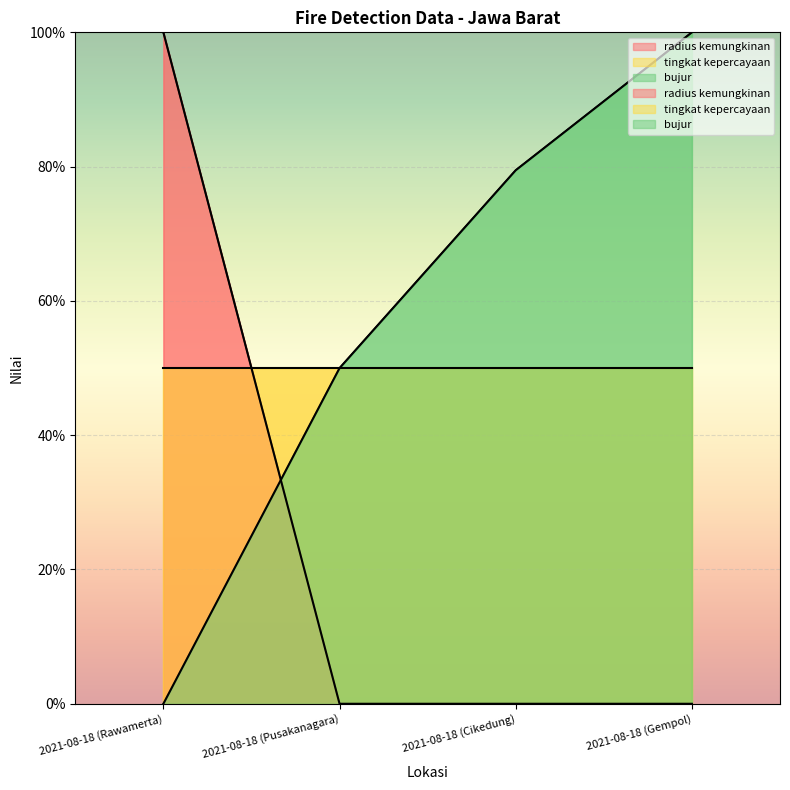

The value of radius kemungkinan at 2021-08-18 (Rawamerta) is 100.0. True or false?

True